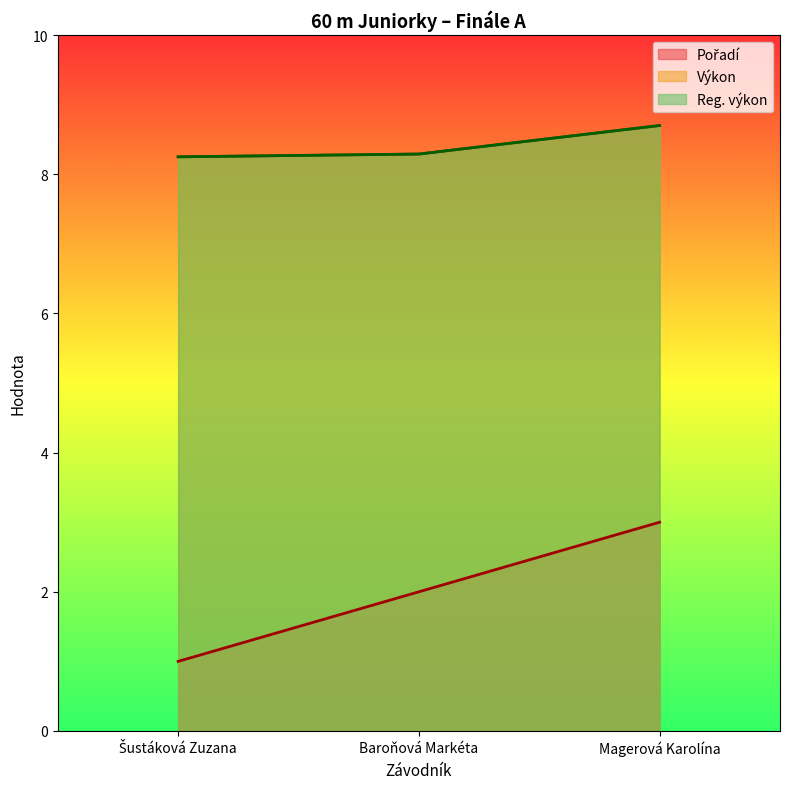

What are all the series names shown in the legend?

Pořadí, Výkon, Reg. výkon